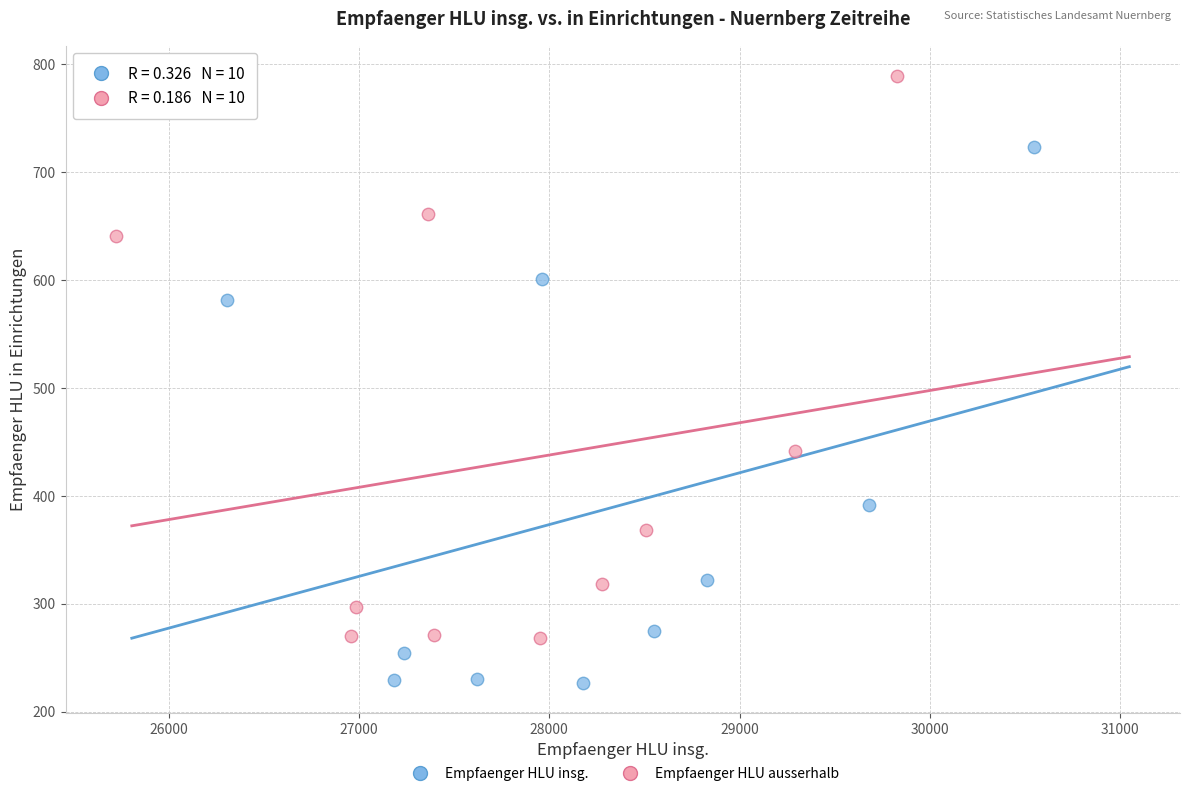

Which series reaches the minimum Y coordinate?

Empfaenger HLU insg.